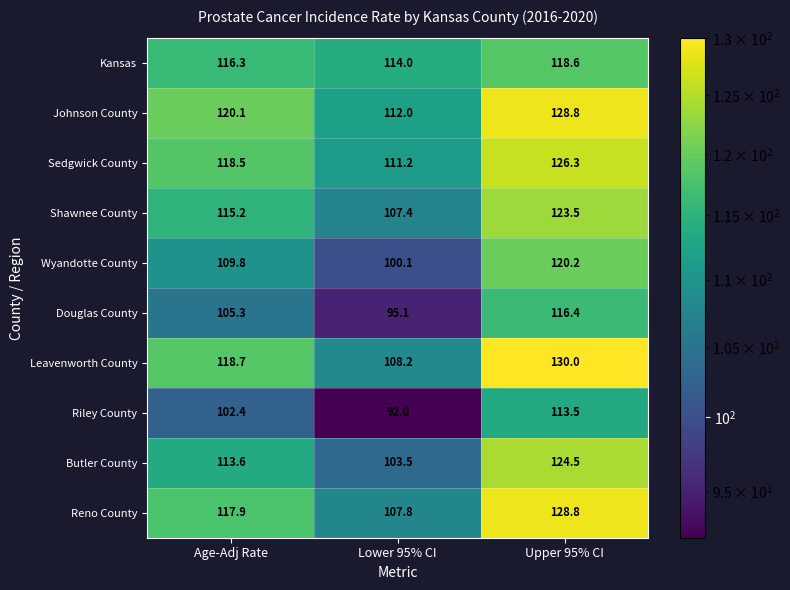

At which label does Leavenworth County reach its minimum?

Lower 95% CI